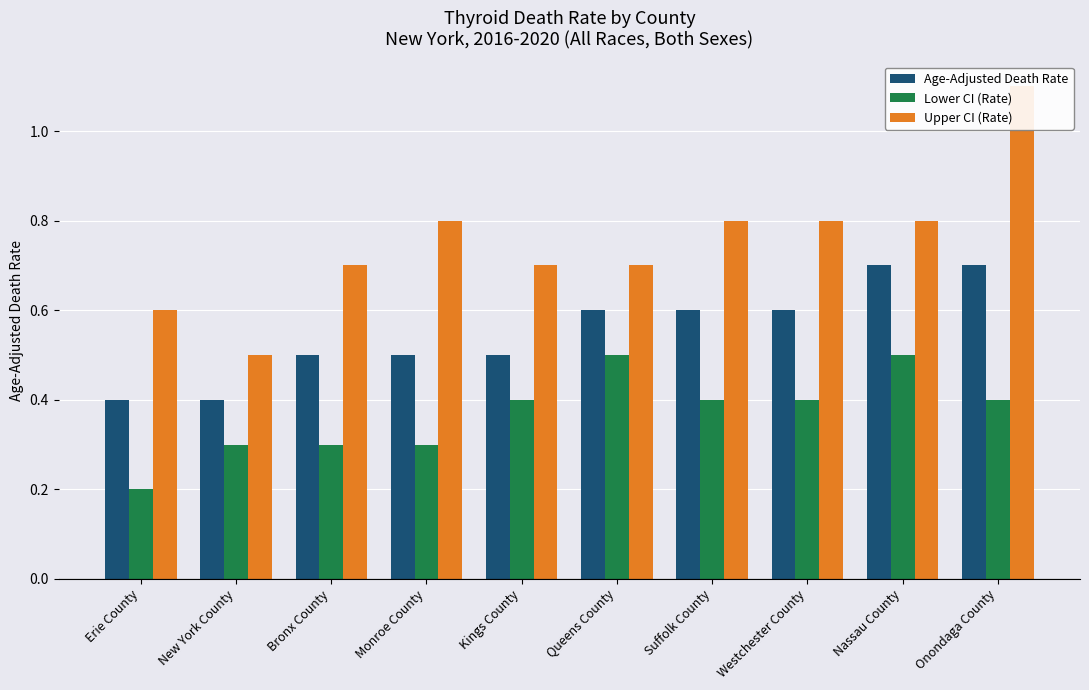

Reading left to right, list all the values displayed in this chart.

Age-Adjusted Death Rate: Erie County=0.4	New York County=0.4	Bronx County=0.5	Monroe County=0.5	Kings County=0.5	Queens County=0.6	Suffolk County=0.6	Westchester County=0.6	Nassau County=0.7	Onondaga County=0.7
Lower CI (Rate): Erie County=0.2	New York County=0.3	Bronx County=0.3	Monroe County=0.3	Kings County=0.4	Queens County=0.5	Suffolk County=0.4	Westchester County=0.4	Nassau County=0.5	Onondaga County=0.4
Upper CI (Rate): Erie County=0.6	New York County=0.5	Bronx County=0.7	Monroe County=0.8	Kings County=0.7	Queens County=0.7	Suffolk County=0.8	Westchester County=0.8	Nassau County=0.8	Onondaga County=1.1